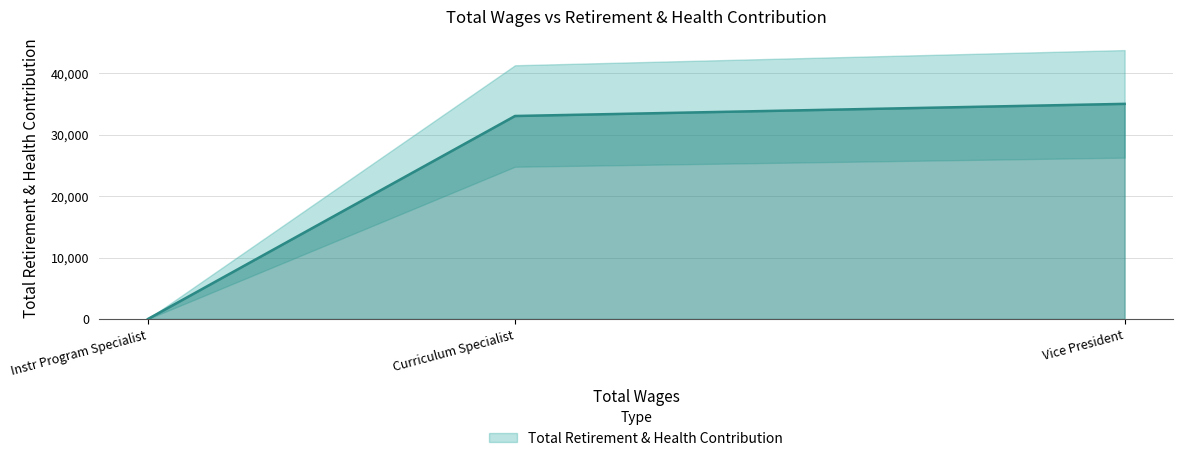

What is the label of the 2nd point from the right?

Curriculum Specialist